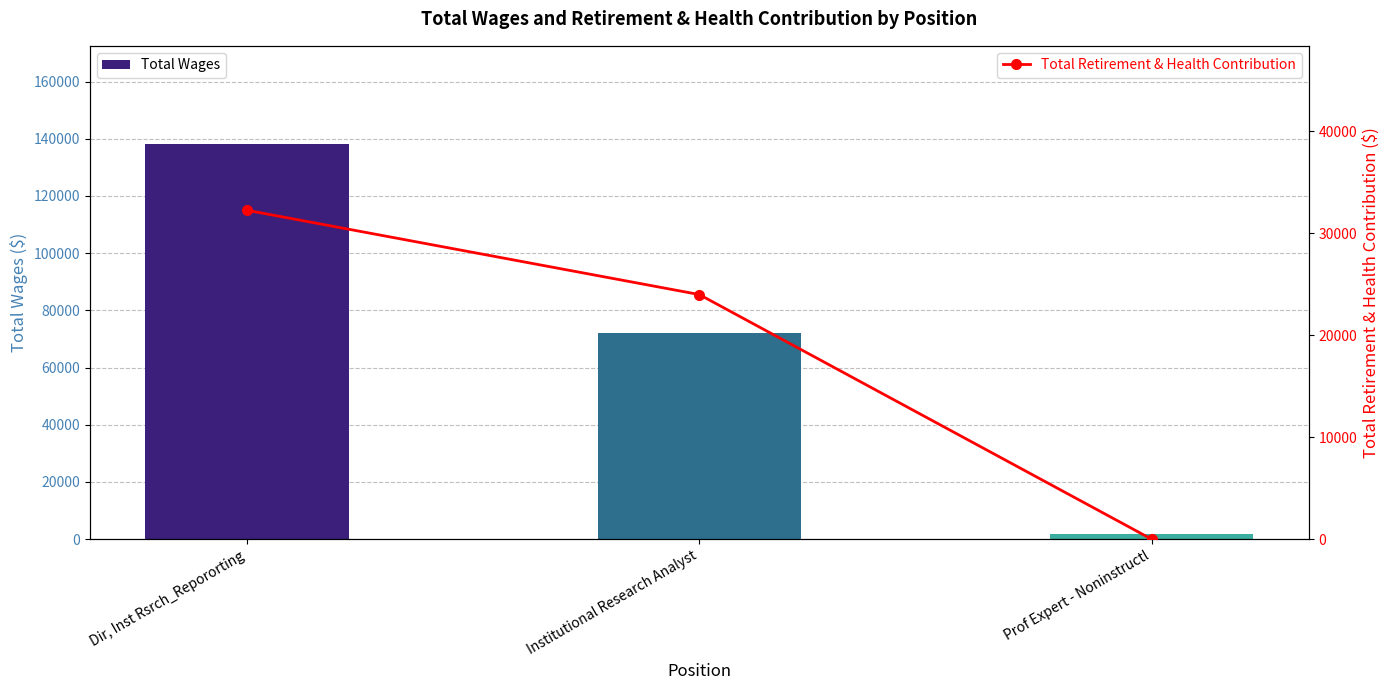

Is the value of Total Retirement & Health Contribution at Dir, Inst Rsrch_Repororting greater than the value of Total Wages at Dir, Inst Rsrch_Repororting?

No